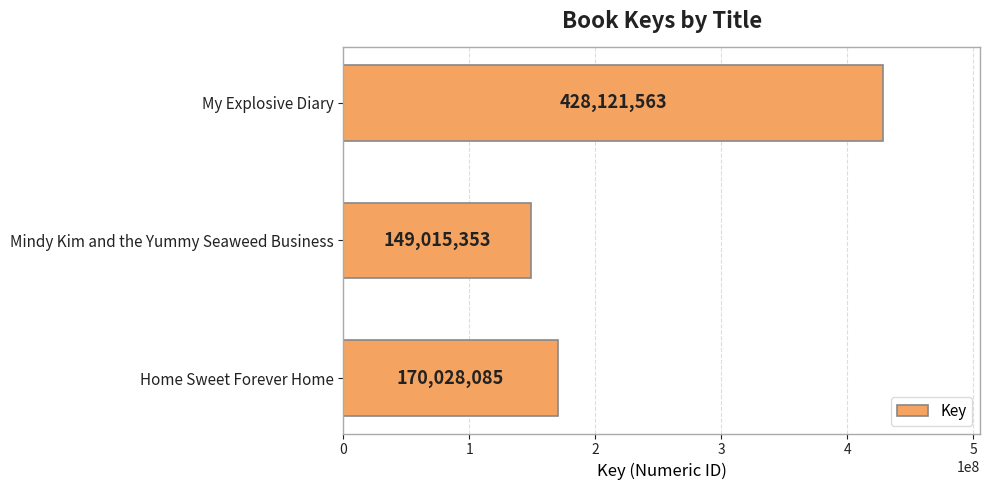

Reading bottom to top, what are all the values shown in this chart?

170028085	149015353	428121563